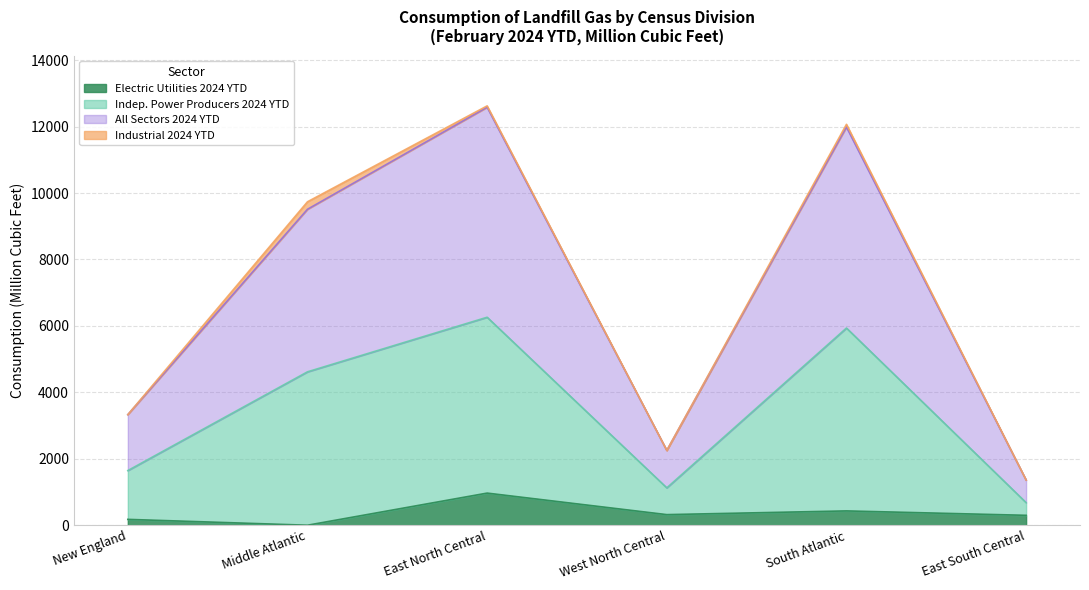

Which category has the highest value in the Electric Utilities 2024 YTD series?

East North Central